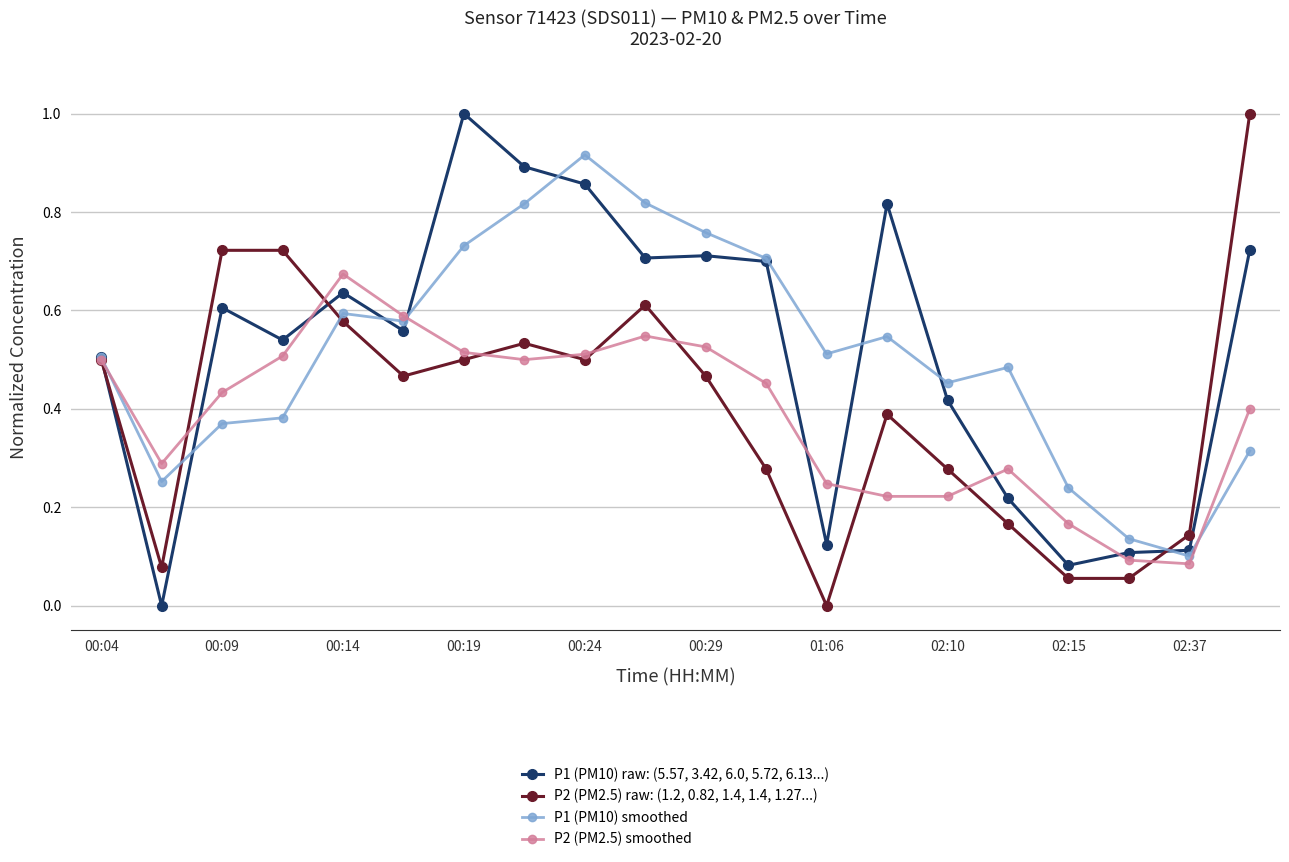

What is the maximum value shown in the chart?

1.0